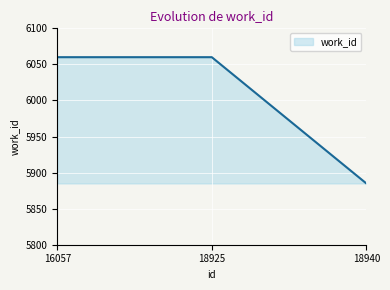

What is the maximum value shown in the chart?

6060